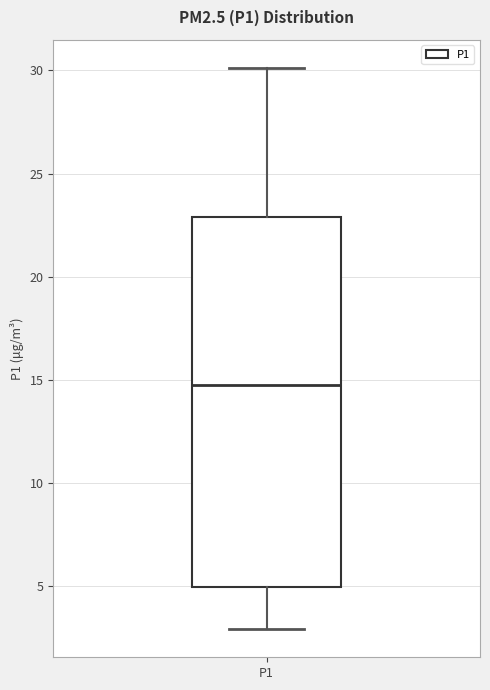

Transcribe this box plot: give where the median line is, the range the box spans, and where the two whiskers end, as read against the y-axis. The values are not printed on the chart, so give them approximately, as read against the axis.

median 15, box 5 to 23, whiskers 3 to 30